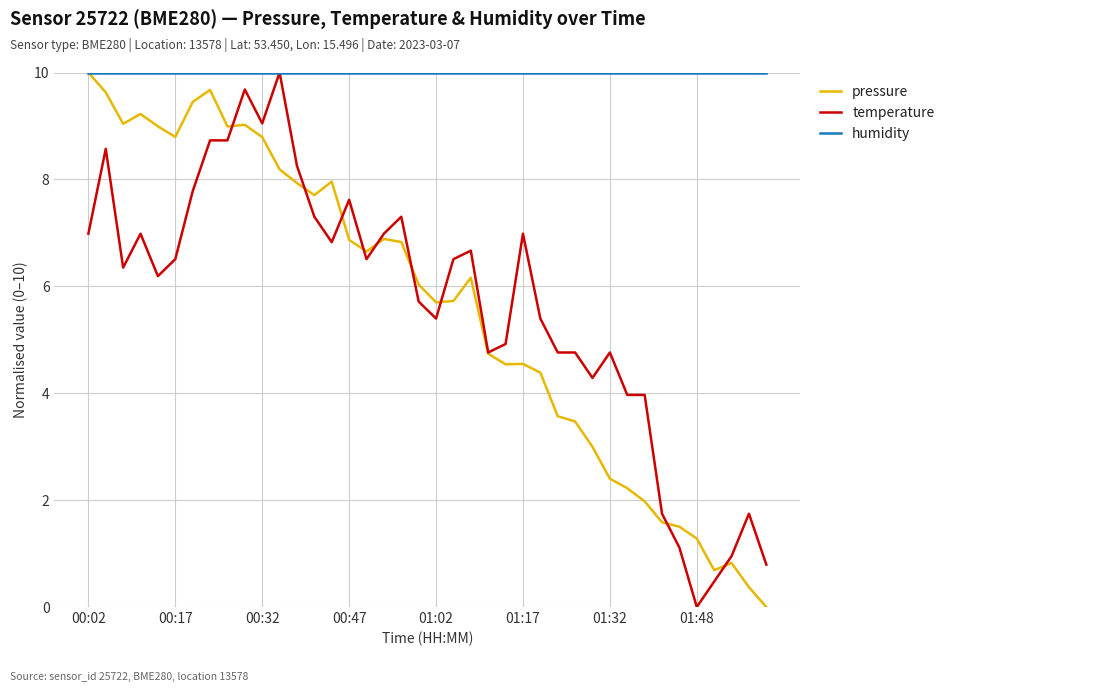

What is the highest value of the temperature series?

10.0